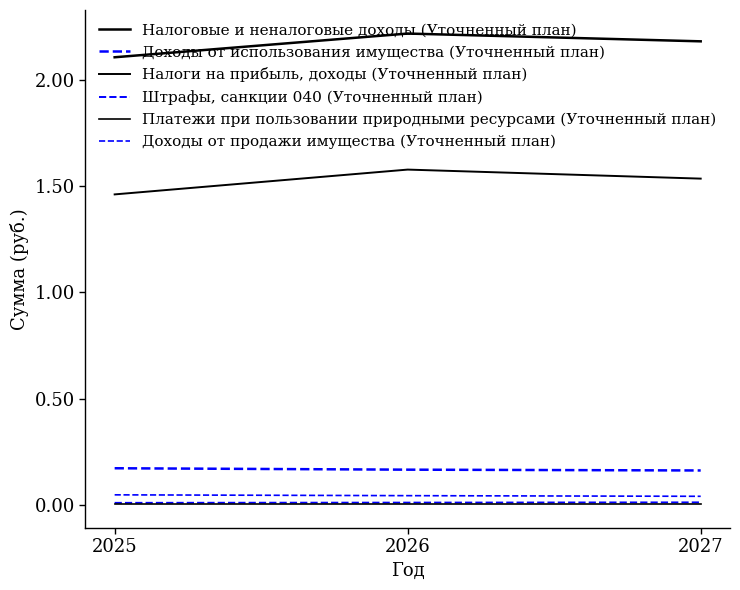

At which label does Доходы от использования имущества (Уточненный план) first exceed 166576800?

2025